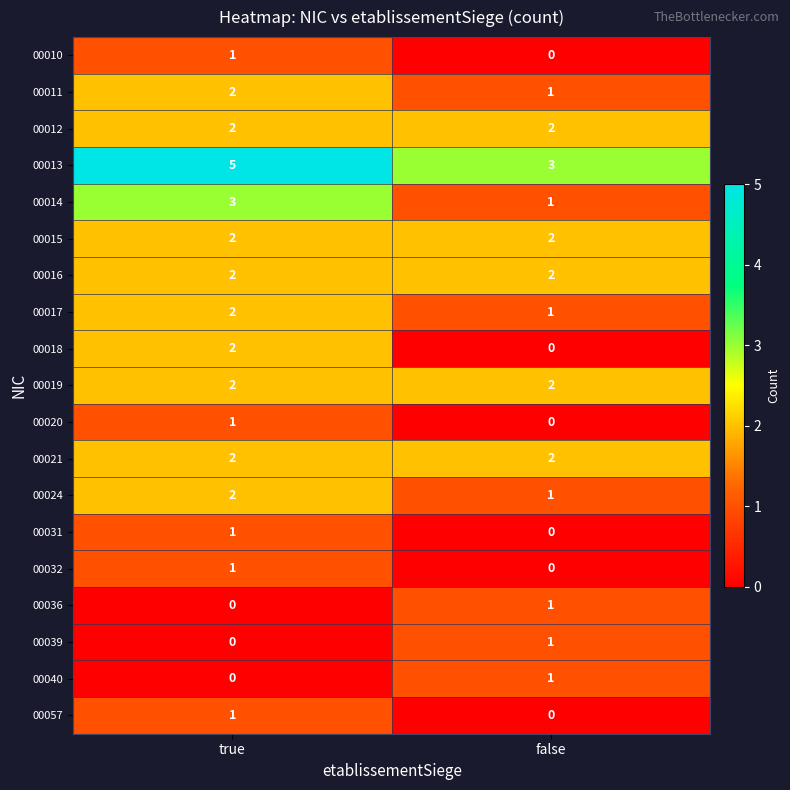

Is it true that 00011 equals 1 at false?

True